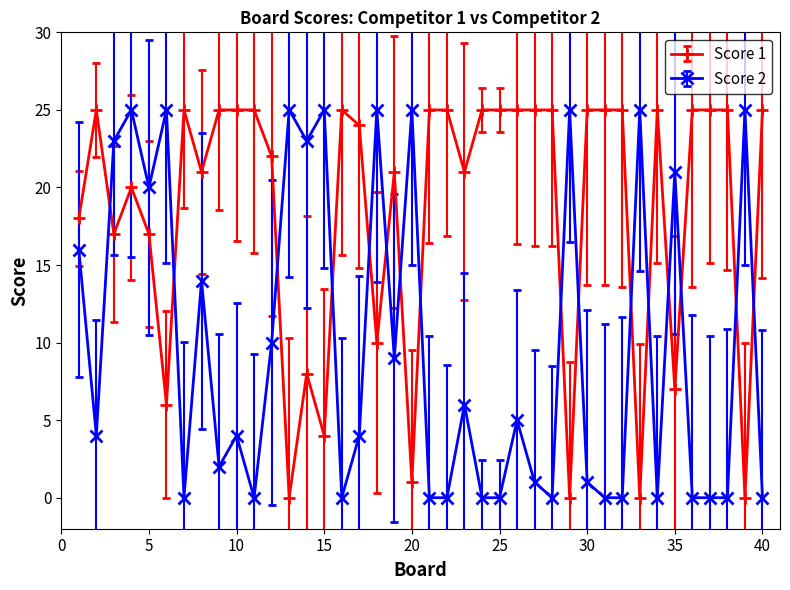

Which series has the largest total across all categories?

Score 1